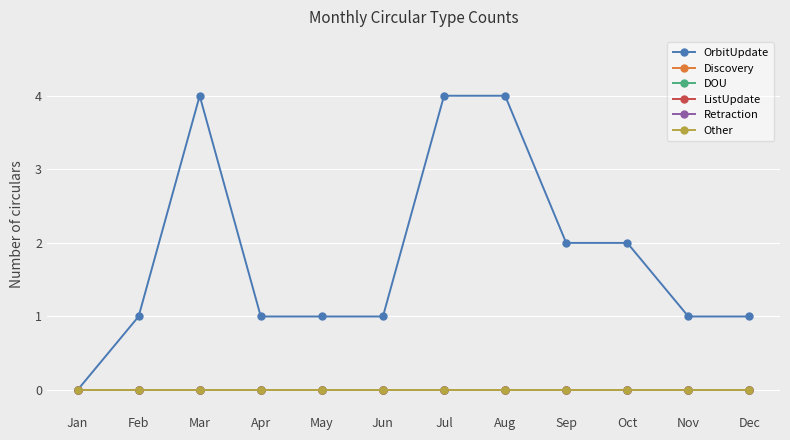

Which series has the widest spread of values?

OrbitUpdate